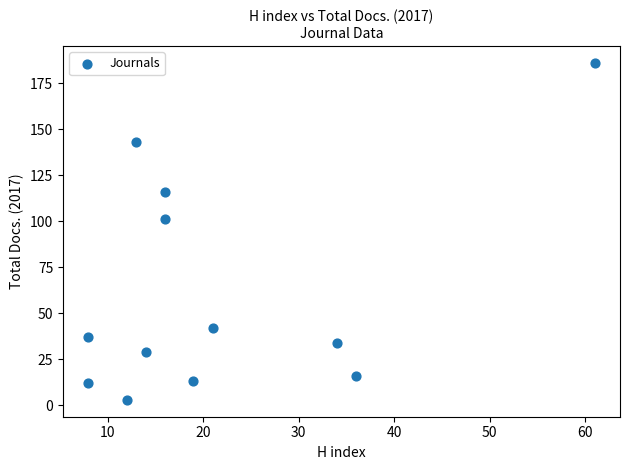

What Y value in the scatter plot is closest to 94?

101